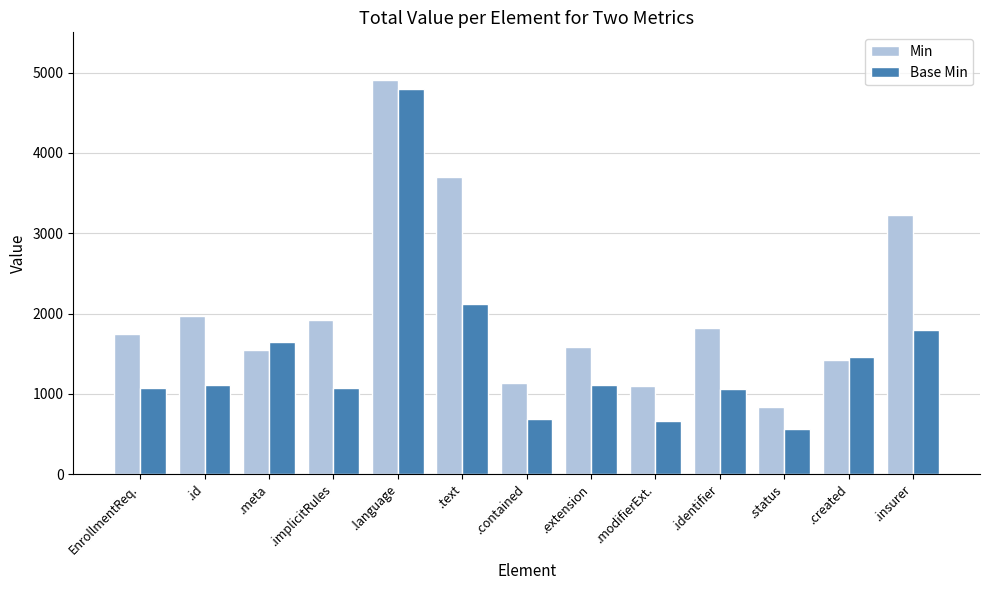

At which category does the chart reach its peak across all series?

.language